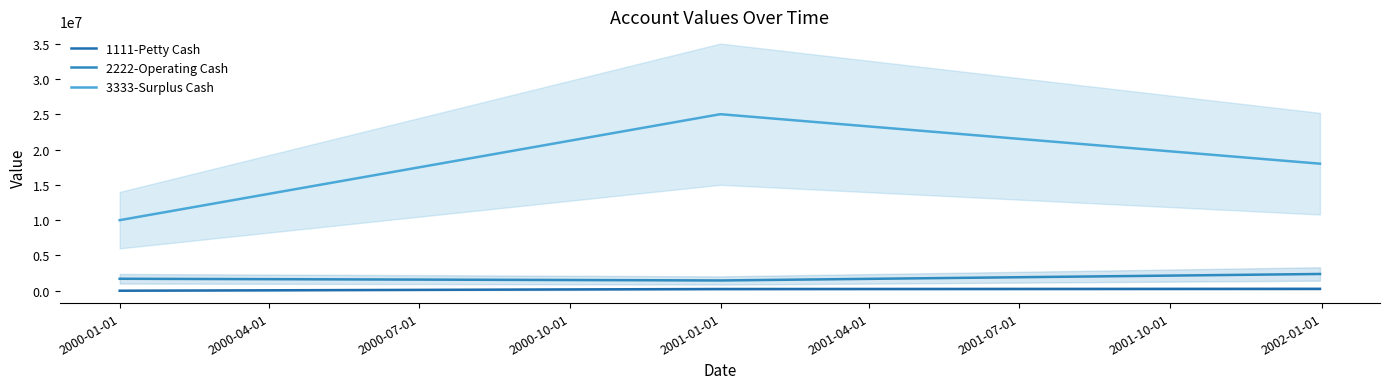

How many lines are shown in the chart?

3